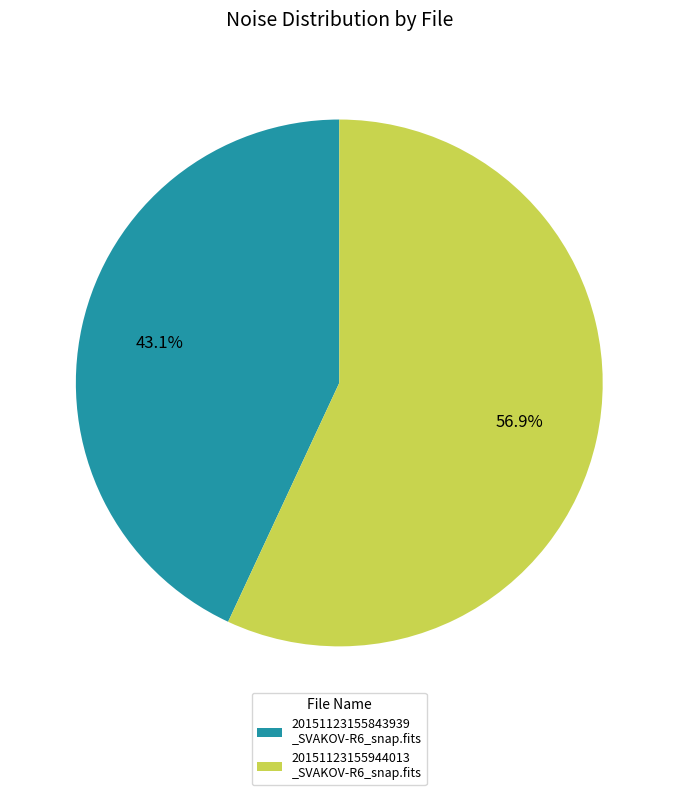

What is the smallest slice in the pie chart?

20151123155843939 _SVAKOV-R6_snap.fits